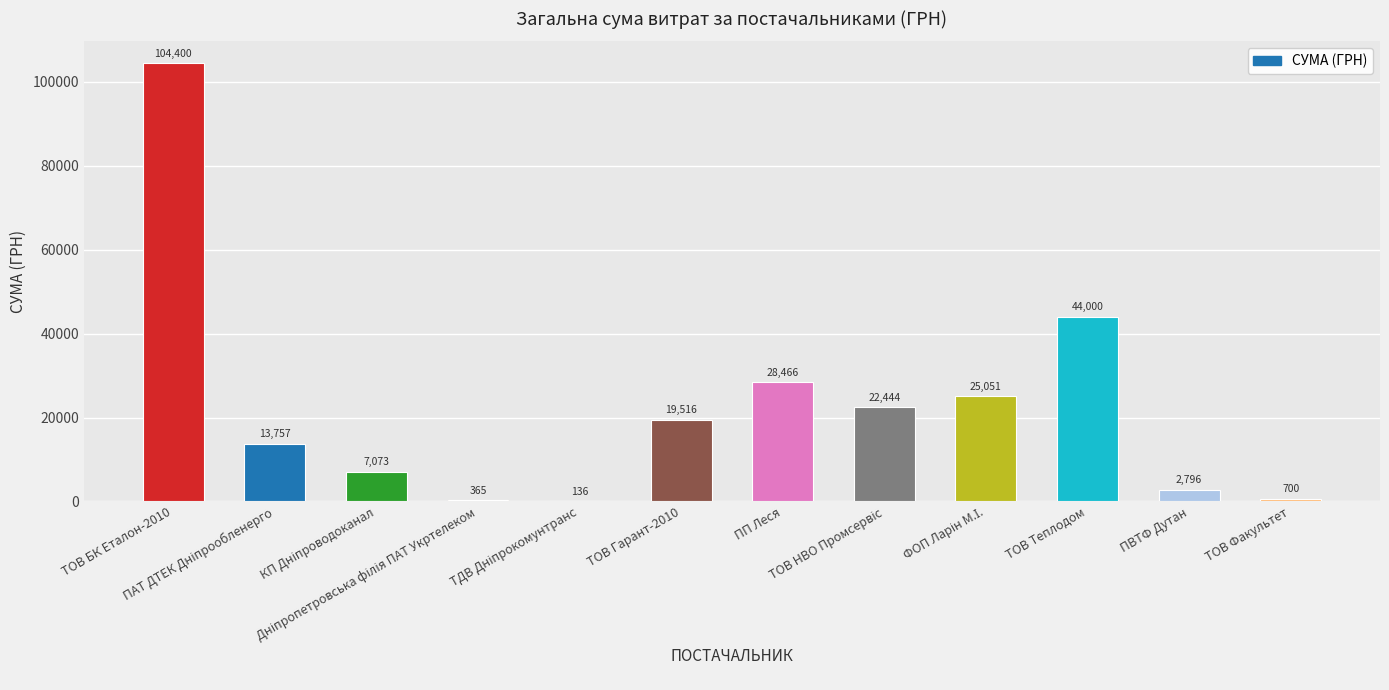

True or false: the data shows 700.0 at ТОВ Факультет.

True